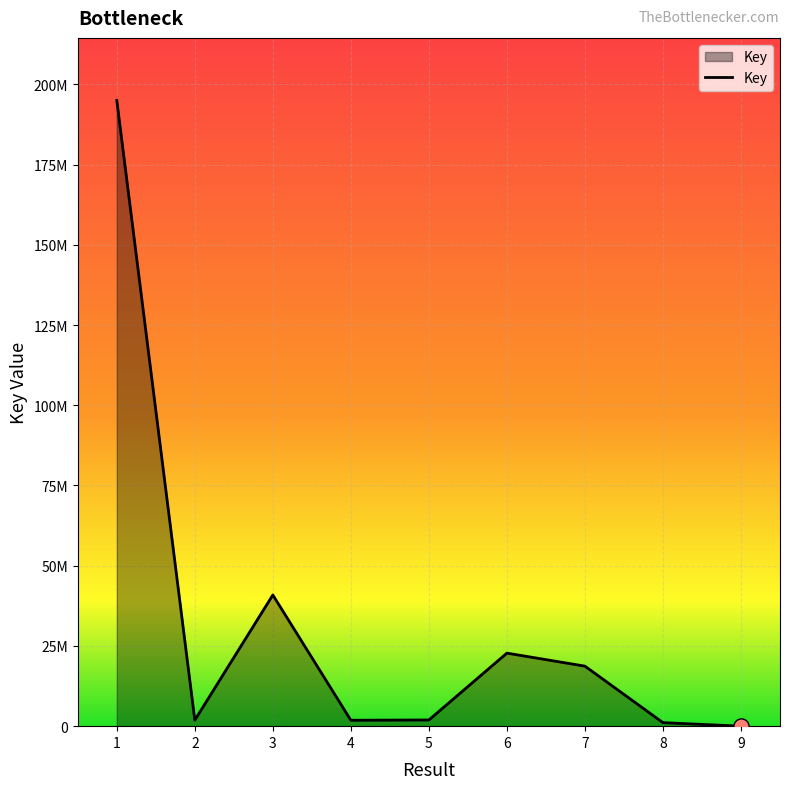

What is the ratio of the value at 3 to the value at 7?

2.2